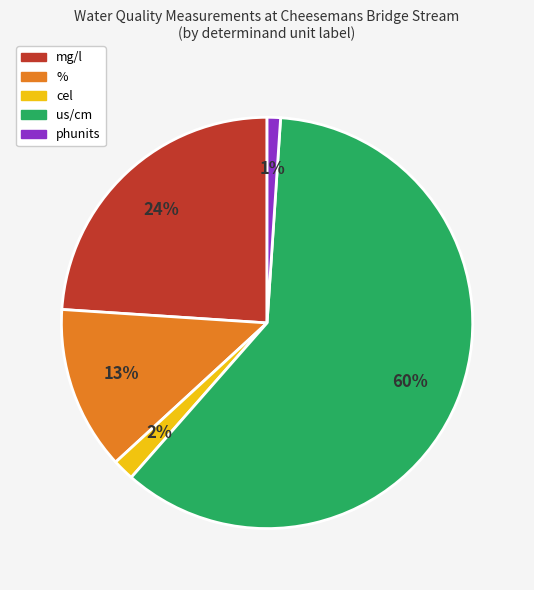

To the nearest percent, what is the average slice percentage?

20%